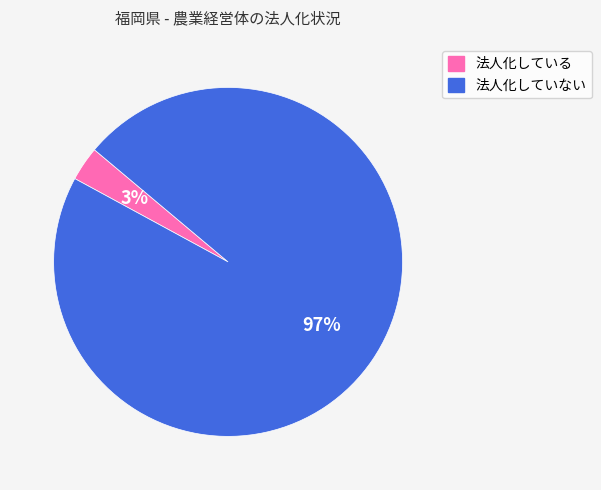

Does any single category account for the majority?

Yes